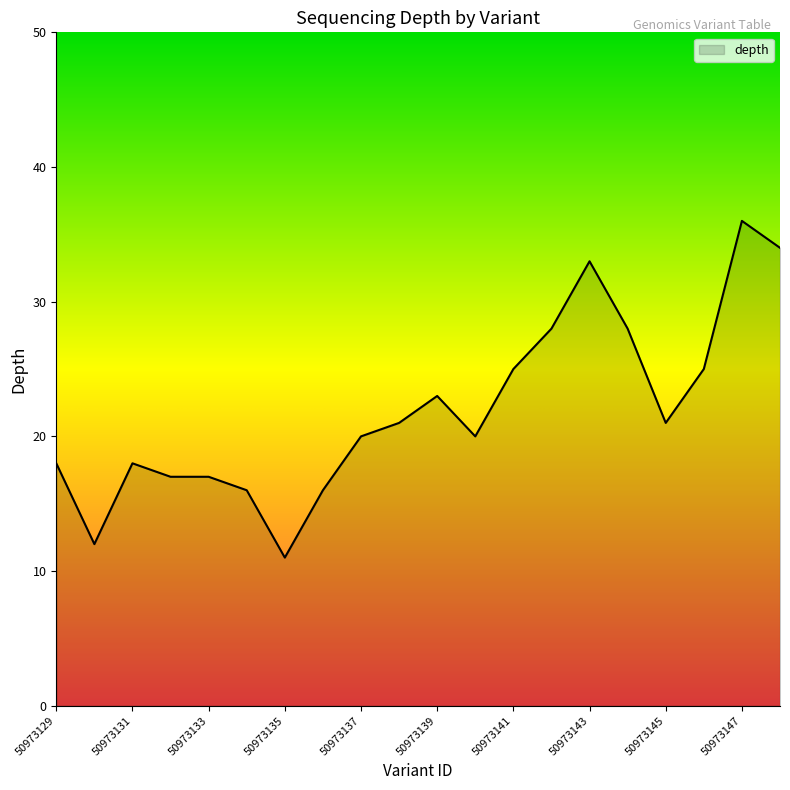

What is the difference between the maximum and minimum values?

25